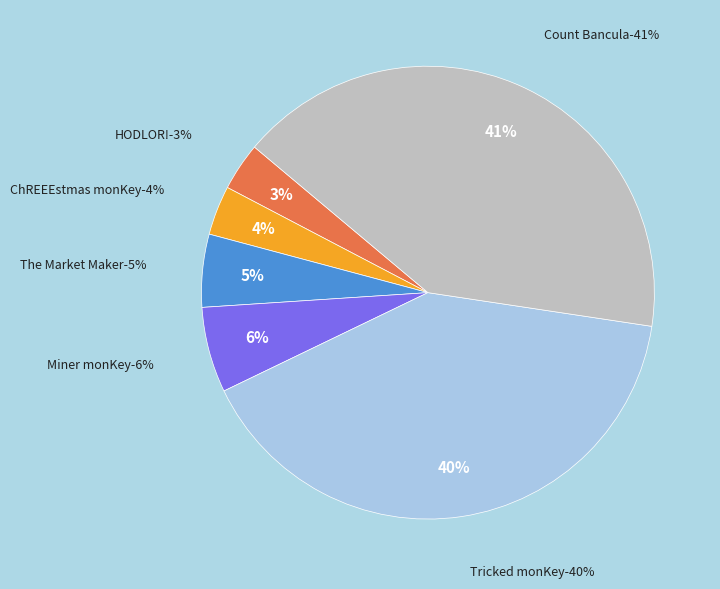

Between The Market Maker and Tricked monKey, which is larger?

Tricked monKey